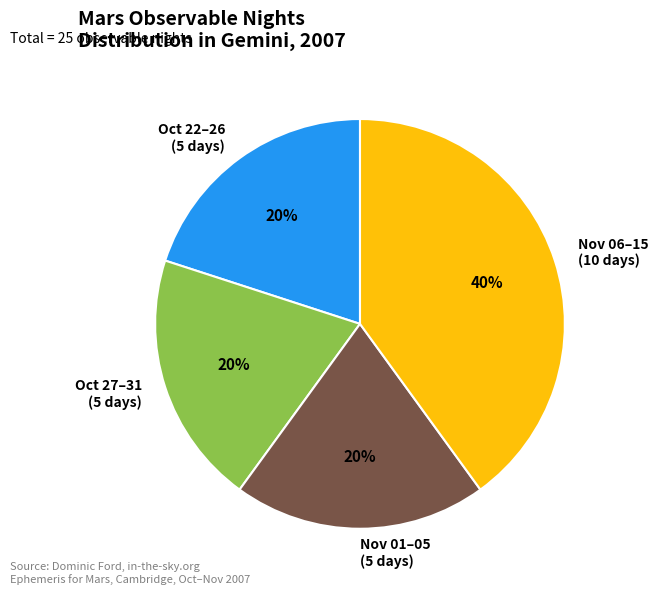

To the nearest percent, what percentage of the pie is Oct 27–31 (5 days)?

20%